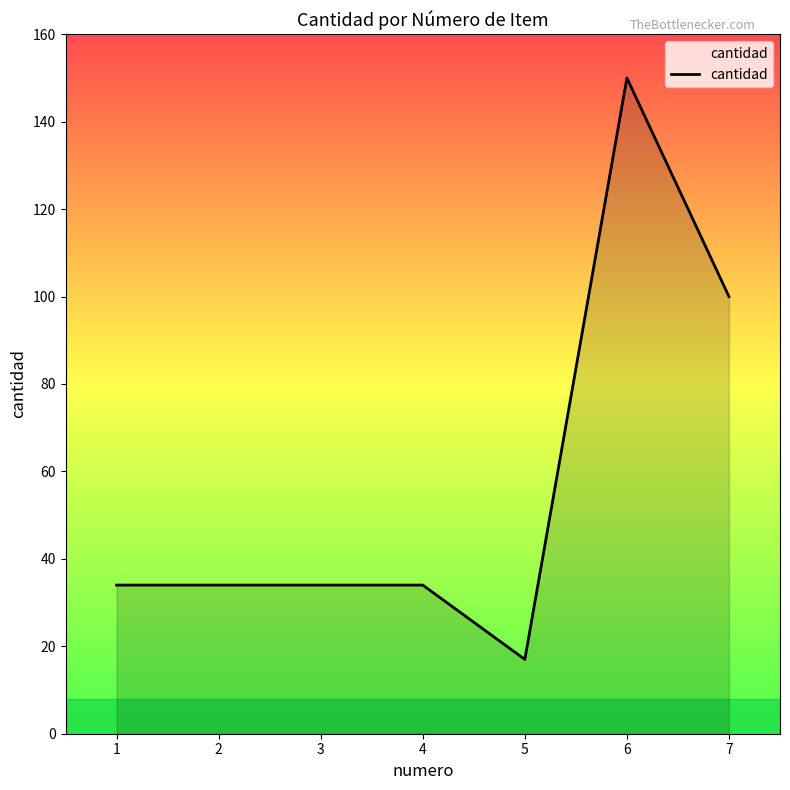

What is the sum of the values at 1 and 7?

134